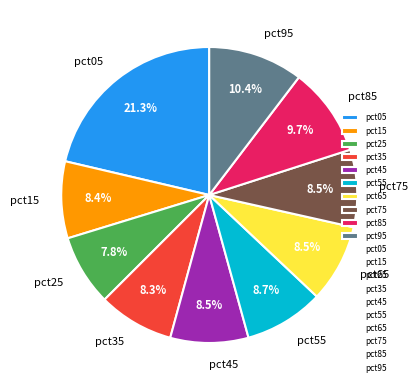

Count the number of slices in the pie.

10